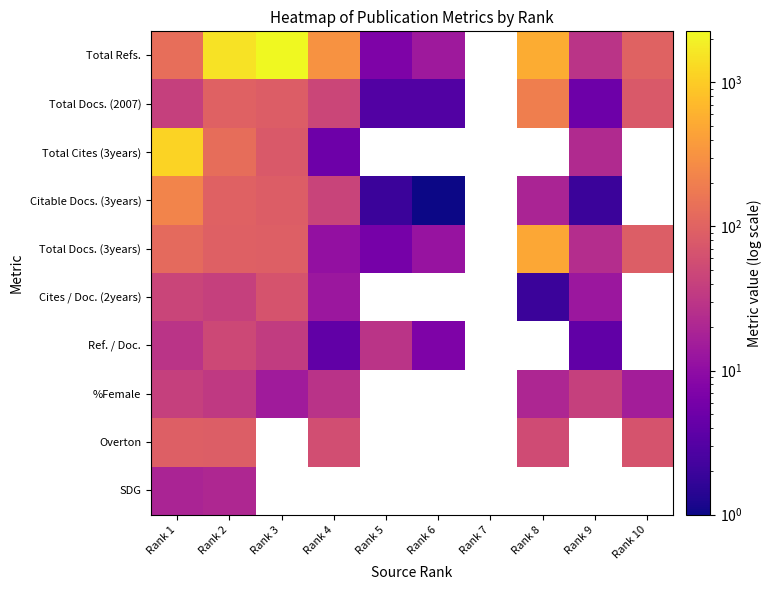

At which category is the sum across all series the highest?

Rank 2